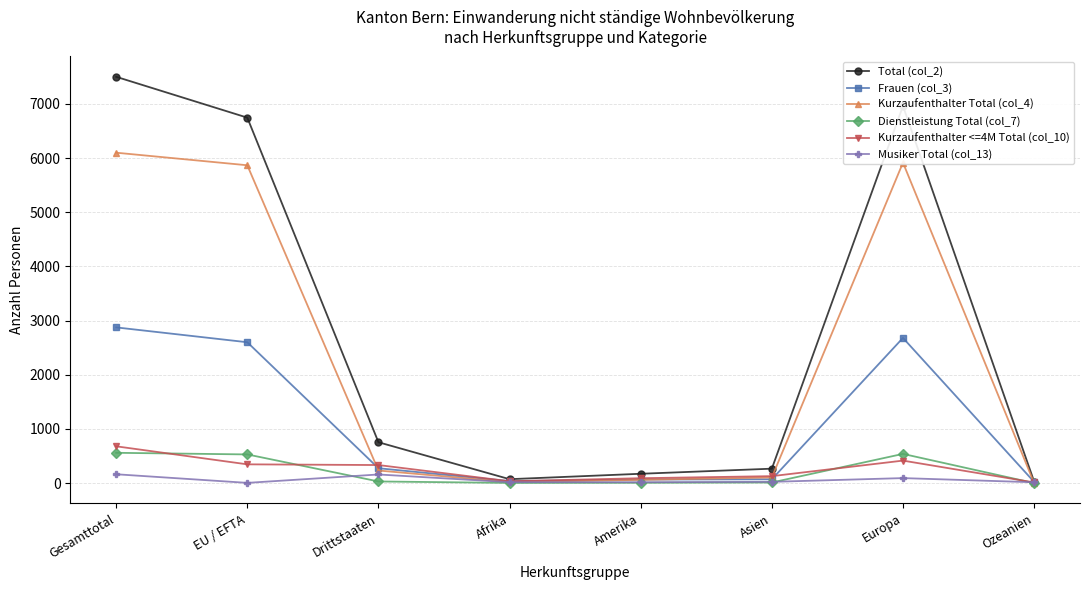

What is the label of the 6th point from the right?

Drittstaaten